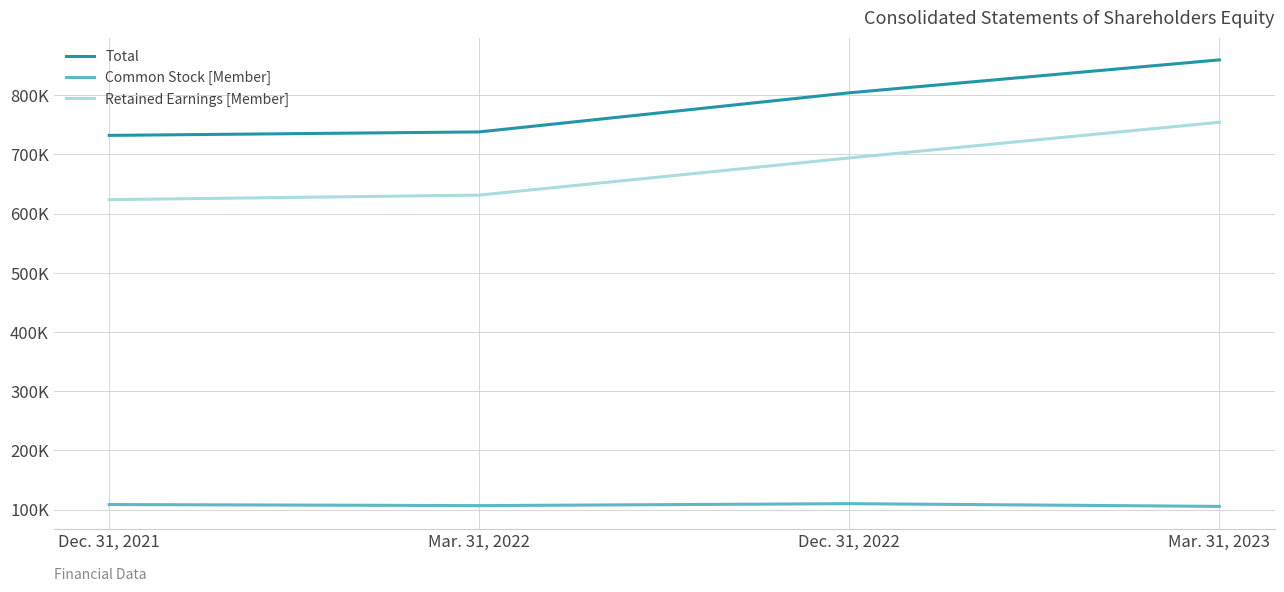

Rank the series at Mar. 31, 2023 from lowest to highest value.

Common Stock [Member], Retained Earnings [Member], Total